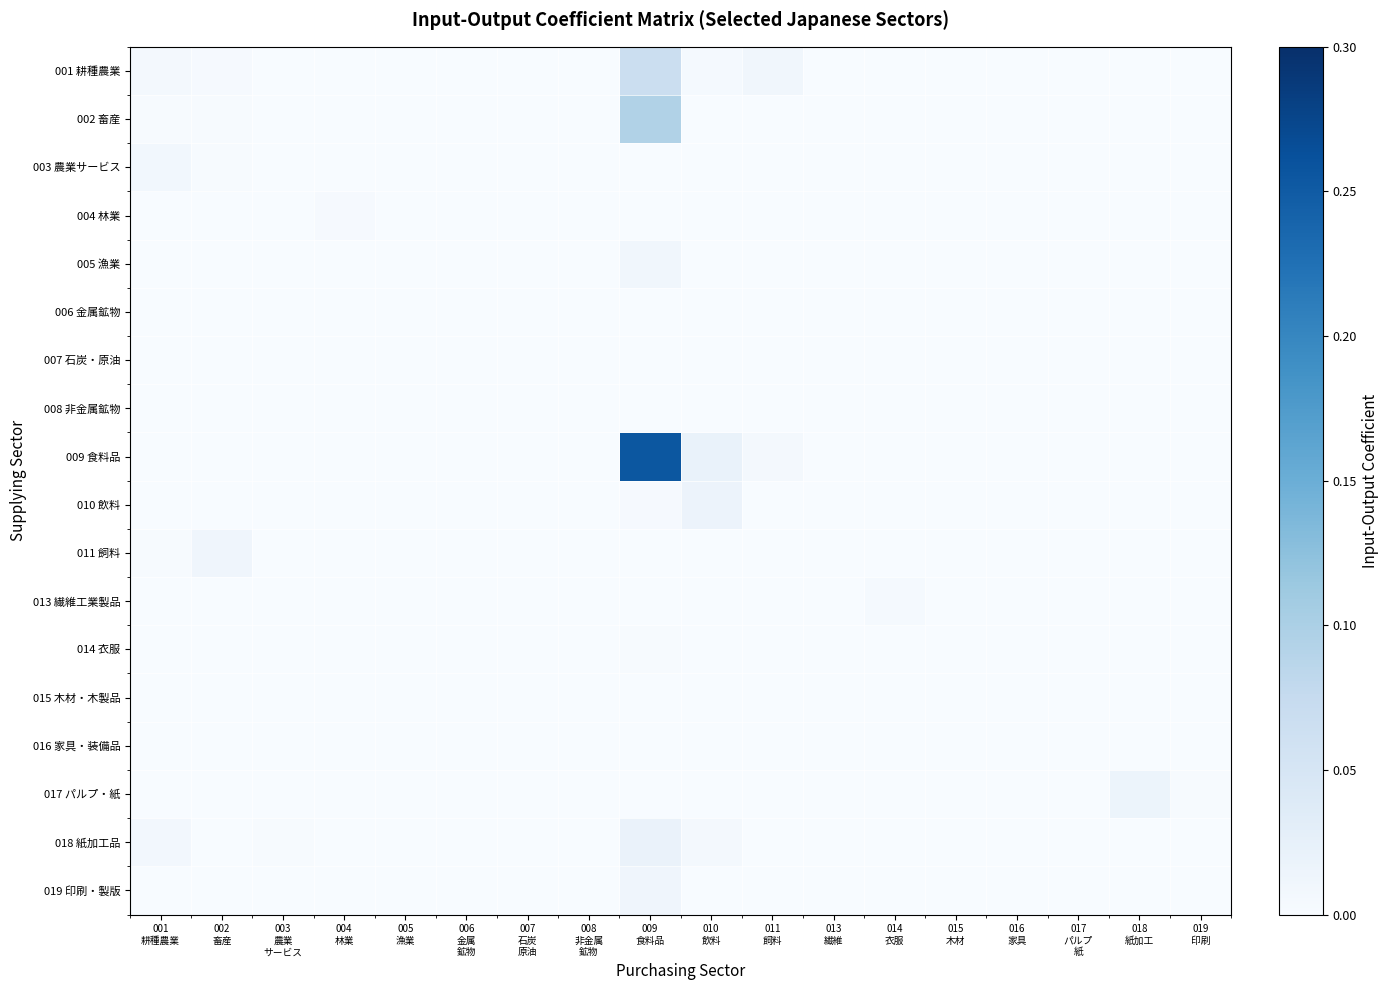

Count the number of data series in this chart.

18